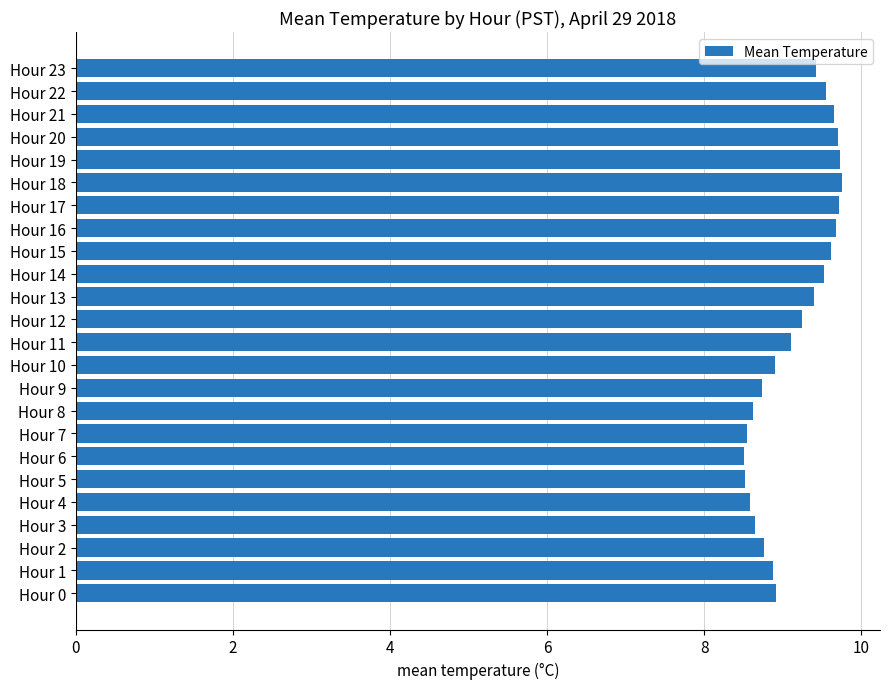

What is the smallest value displayed?

8.5